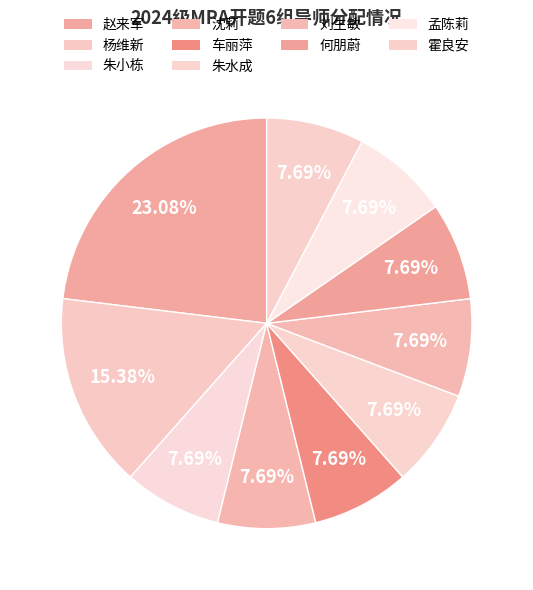

What portion of the pie excludes 朱水成?

92.3%